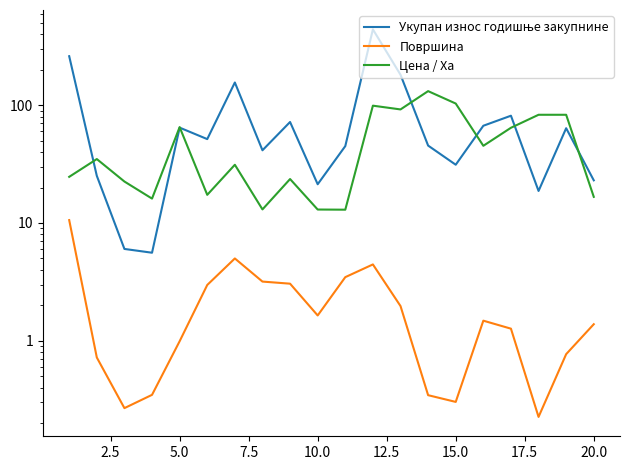

Reading left to right, what are all the values shown in this chart?

Укупан износ годишње закупнине: 260.9	25.1	6.0	5.6	64.6	51.6	156.1	41.5	72.1	21.3	45.0	441.0	181.6	45.4	31.2	67.0	81.5	18.7	63.8	23.0
Површина: 10.6	0.7	0.3	0.3	1.0	3.0	5.0	3.2	3.1	1.6	3.5	4.4	2.0	0.3	0.3	1.5	1.3	0.2	0.8	1.4
Цена / Ха: 24.7	34.9	22.5	16.1	65.2	17.3	31.2	13.0	23.6	13.0	13.0	99.2	92.2	131.8	103.4	45.2	64.4	83.0	83.0	16.7